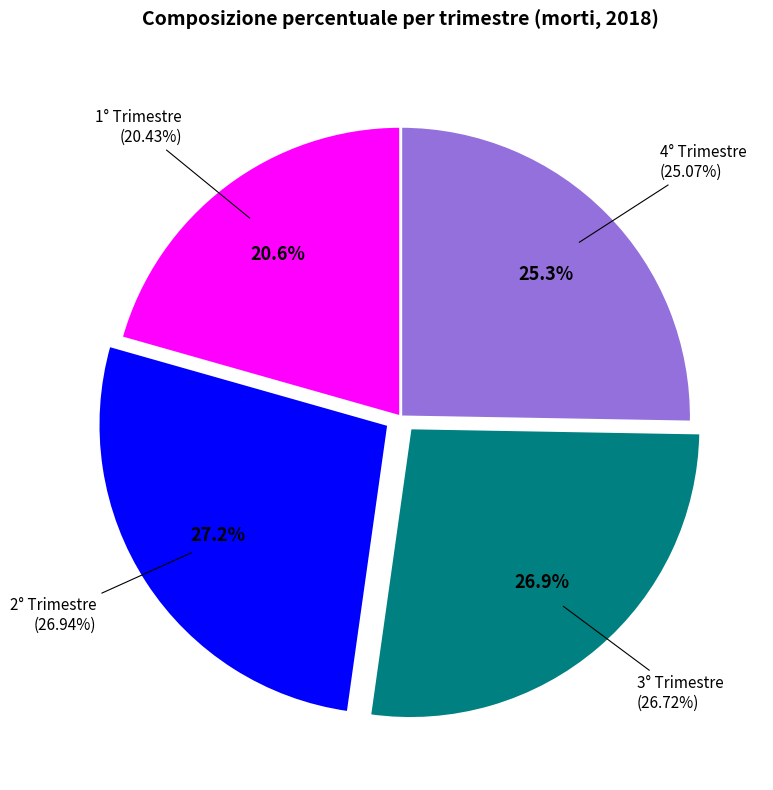

How many slices are in this pie chart?

4